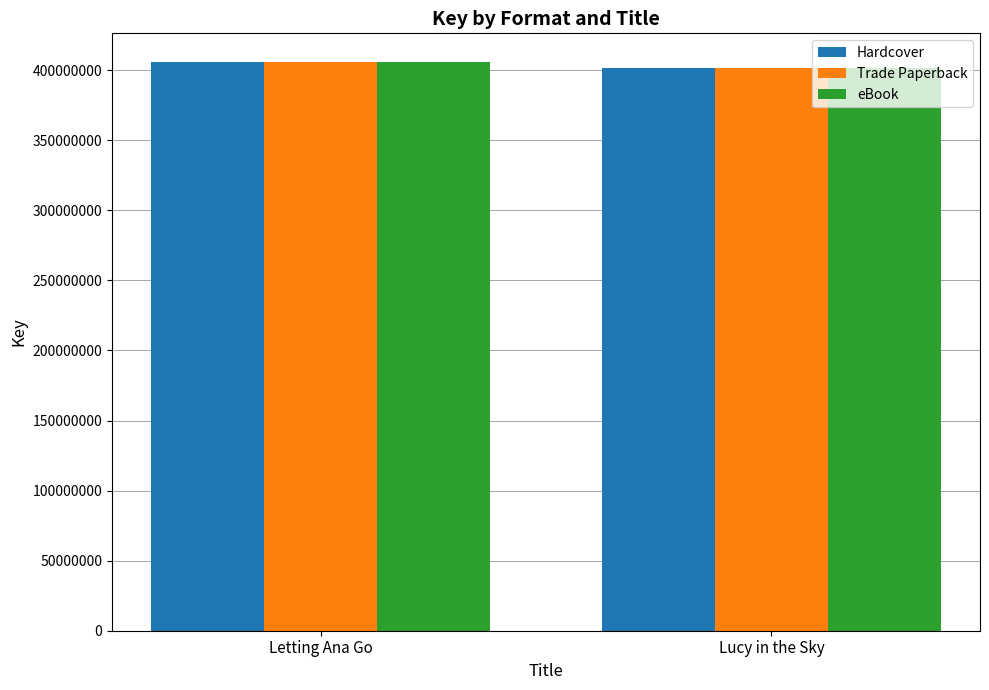

How many values in the Trade Paperback series are below 405994170?

1